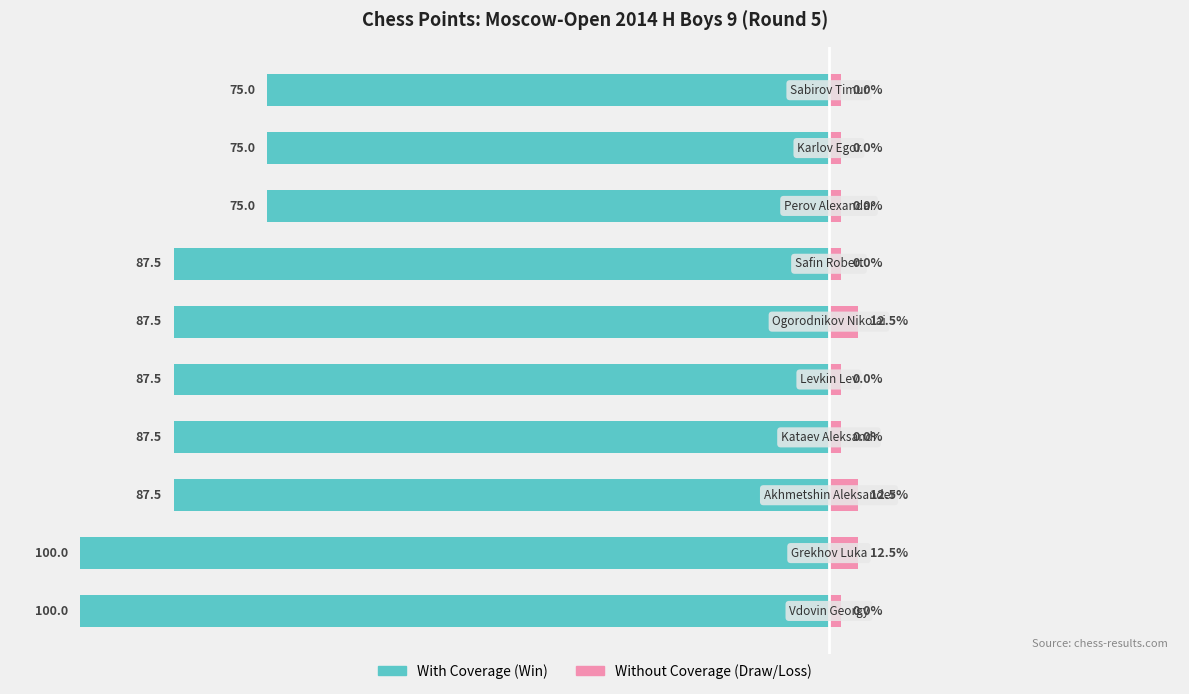

How many bars are there in each group?

2